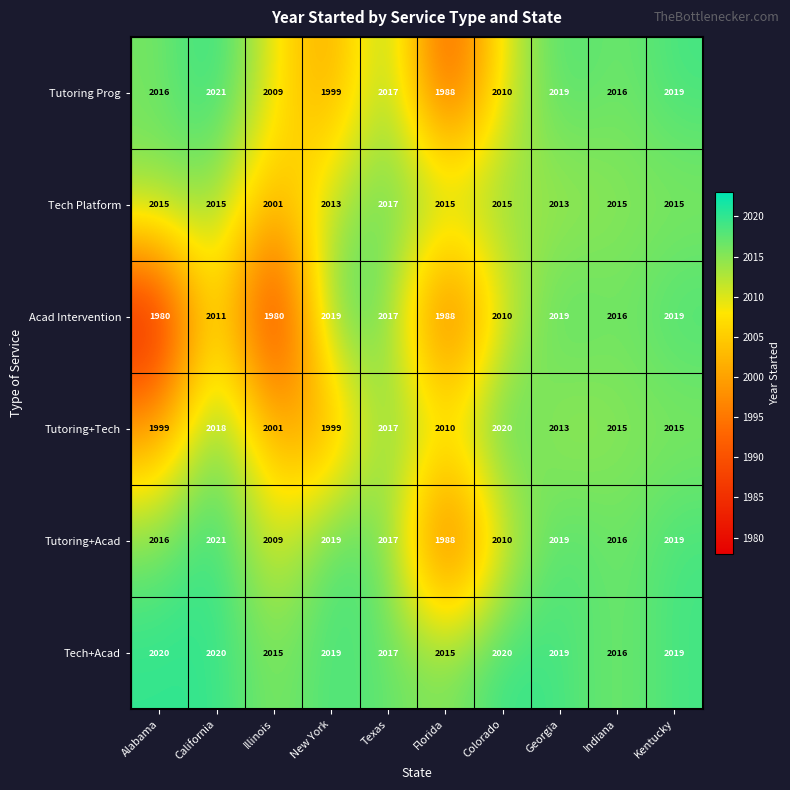

At which label does Tutoring+Tech first exceed 2015?

California